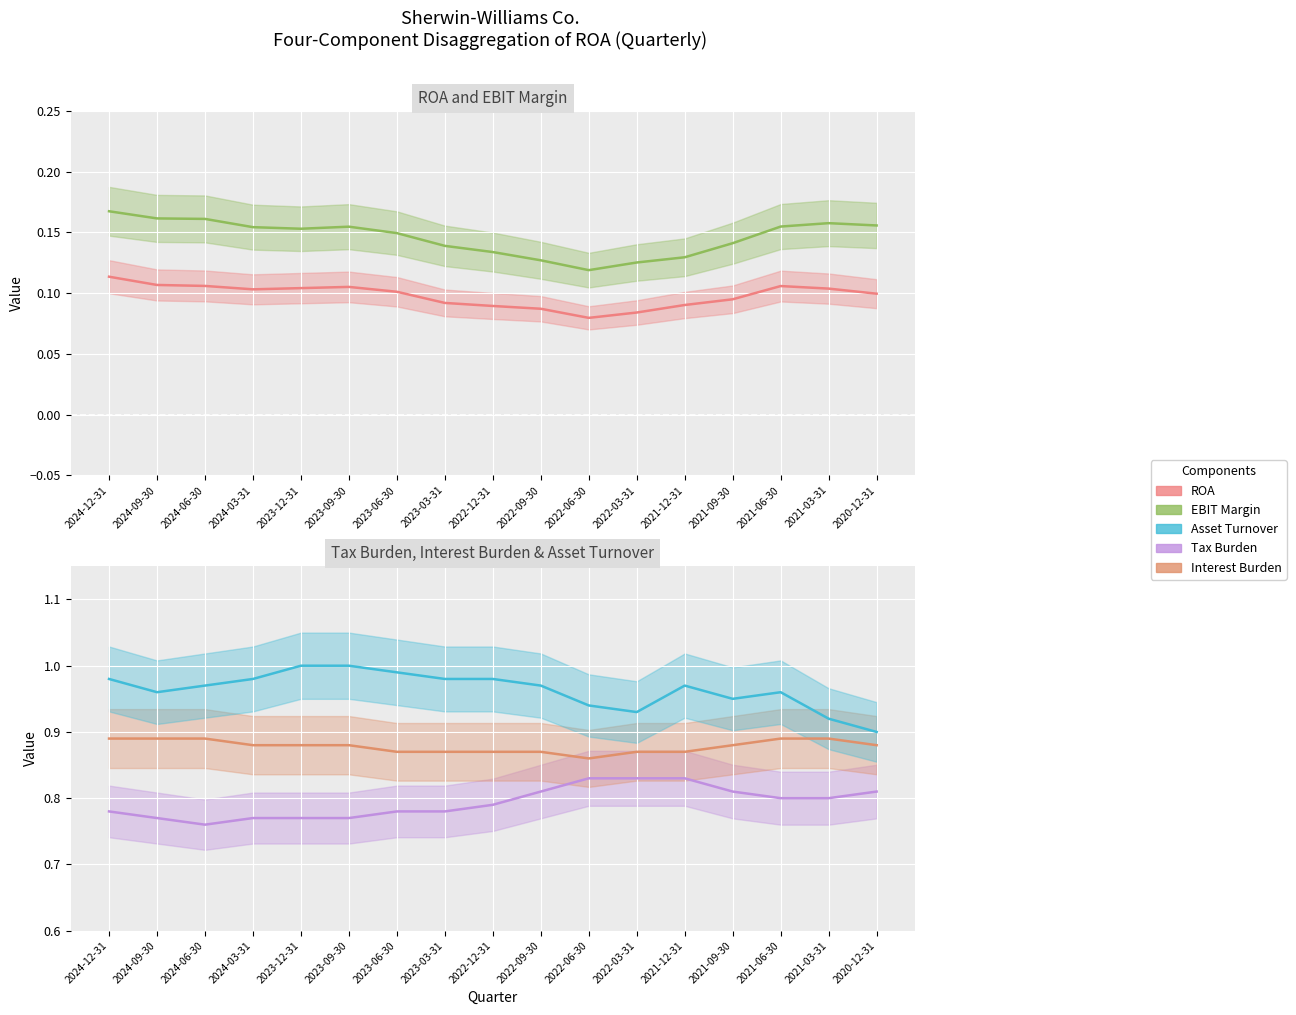

Which category has the highest value in the Interest Burden series?

2024-12-31